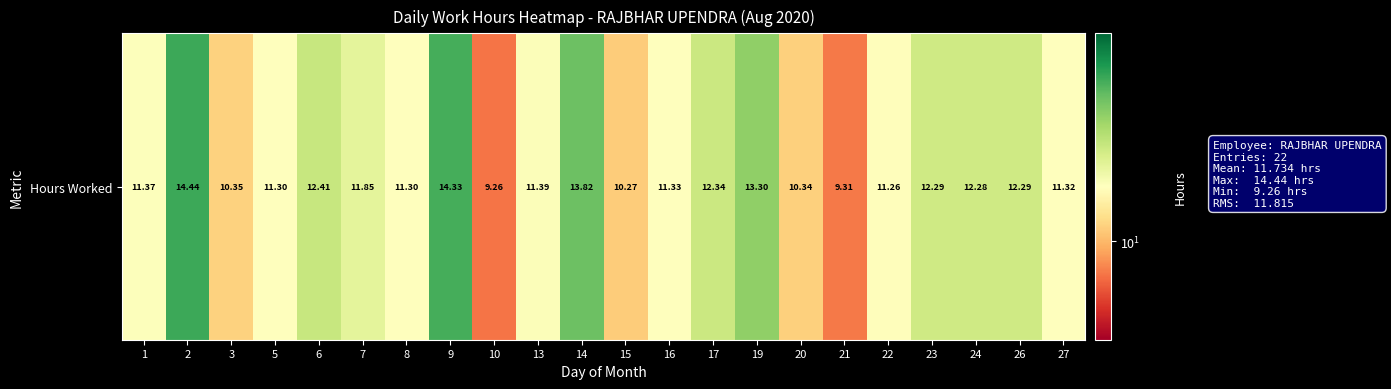

True or false: the data shows 3.9 at 8.

False